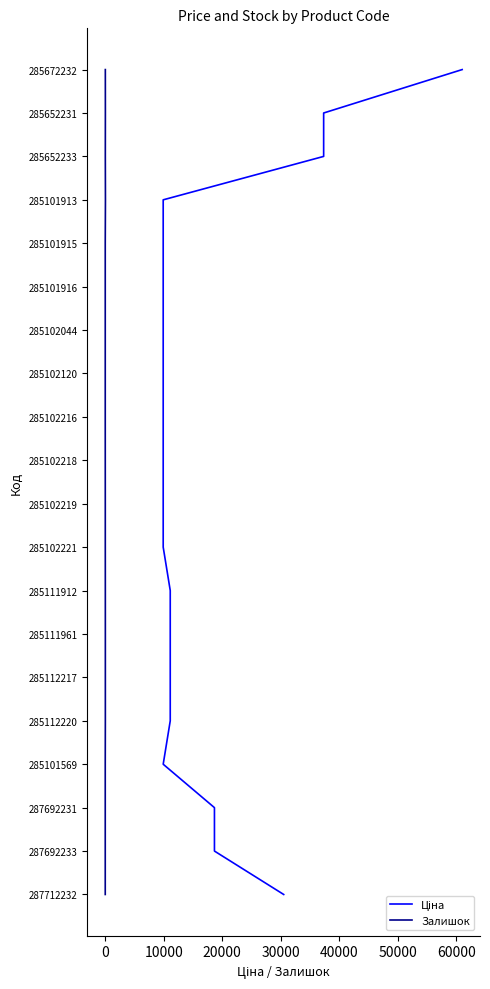

True or false: Залишок and Ціна cross at least once.

False